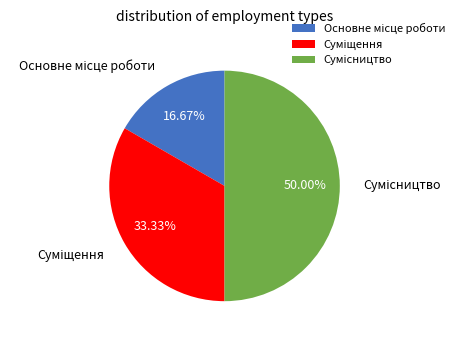

Does Основне місце роботи account for over 50% of the chart?

No